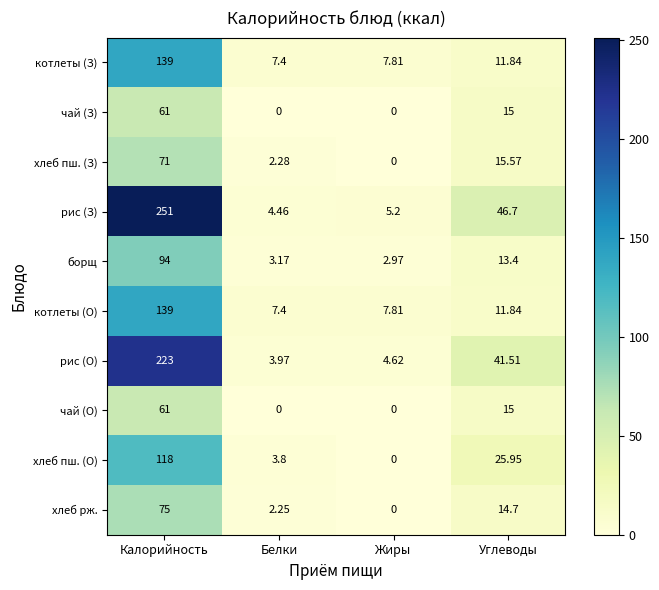

How many values in the хлеб пш. (О) series exceed 25?

2